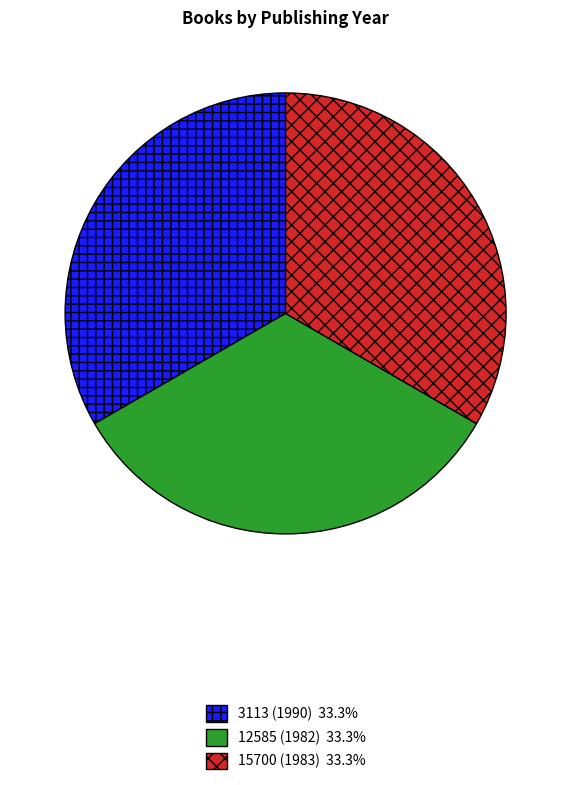

What is the ratio of the value at 3113 (1990) to the value at 12585 (1982)?

1.0